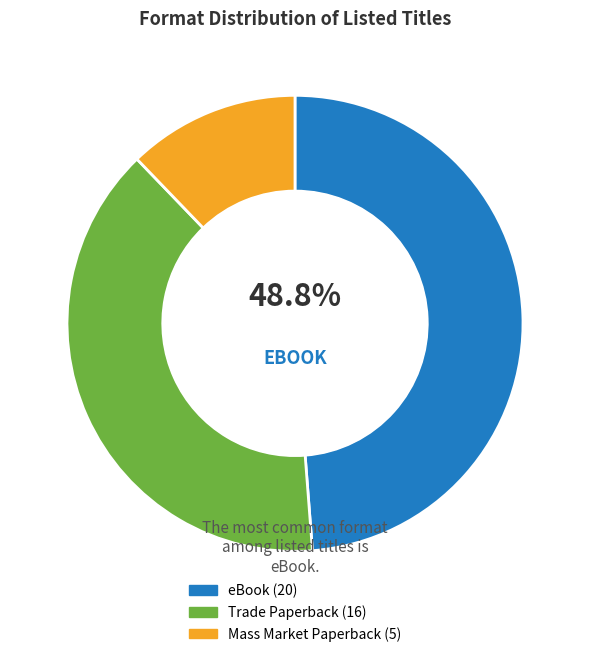

The Trade Paperback slice represents 32% of the pie. True or false?

False